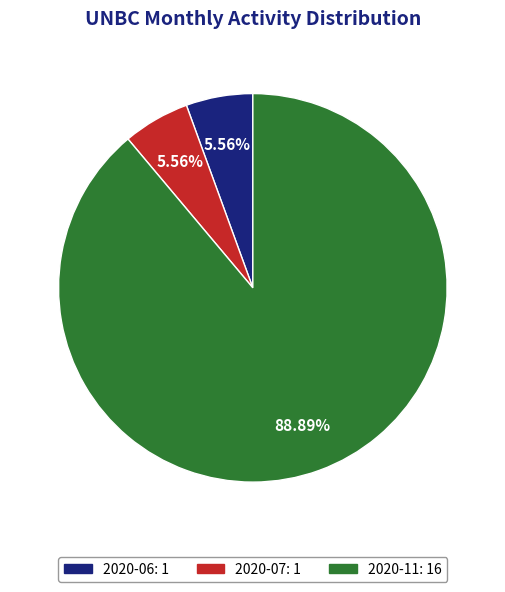

The 2020-06 slice represents 18% of the pie. True or false?

False